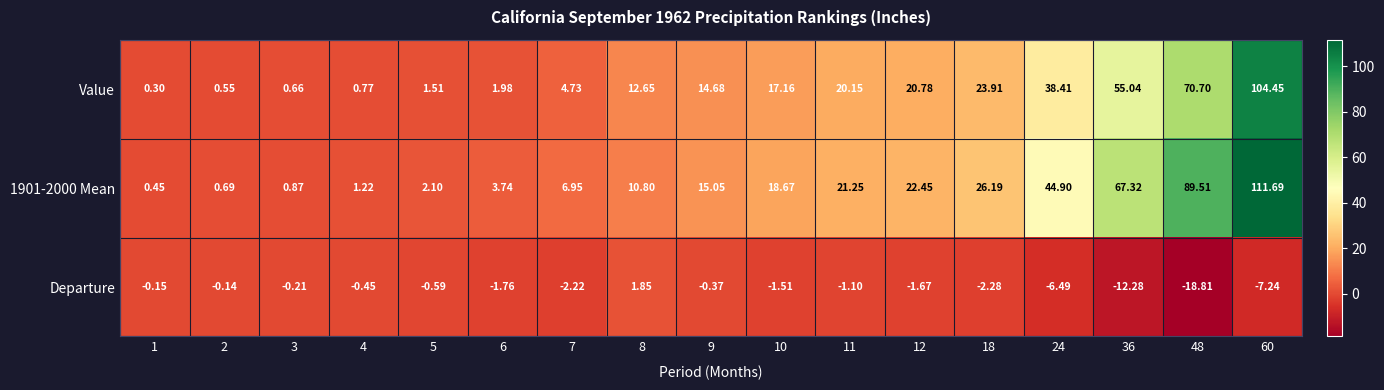

Which series has the largest total across all categories?

1901-2000 Mean